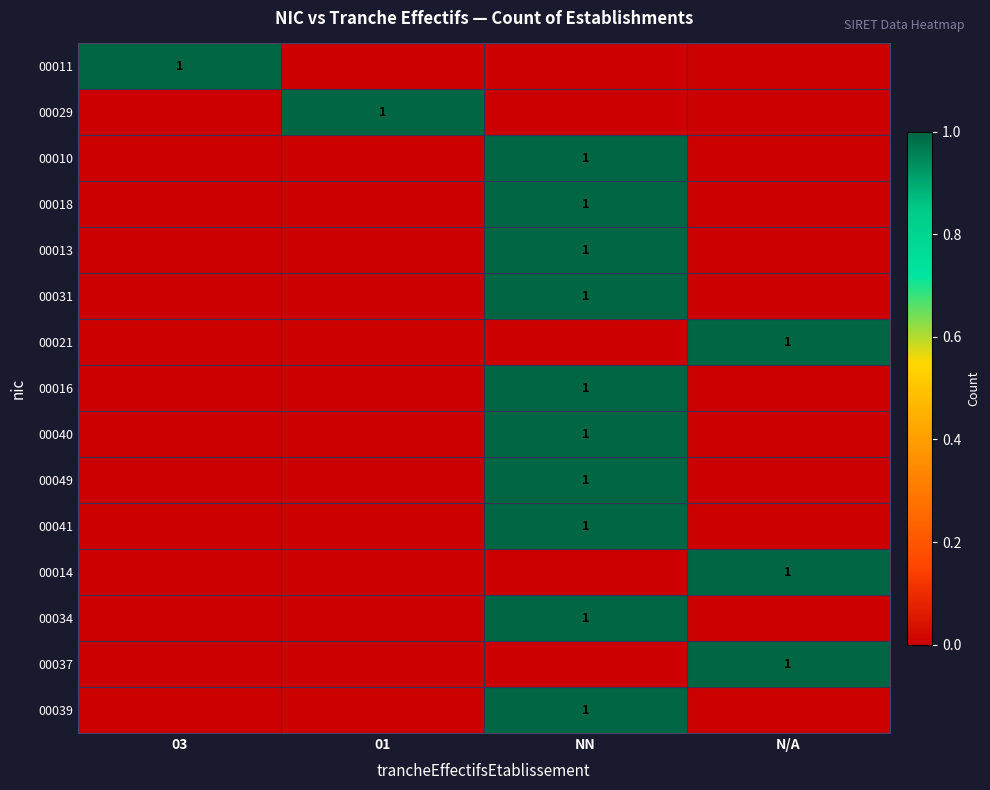

The value of 00014 at N/A is 1. True or false?

True